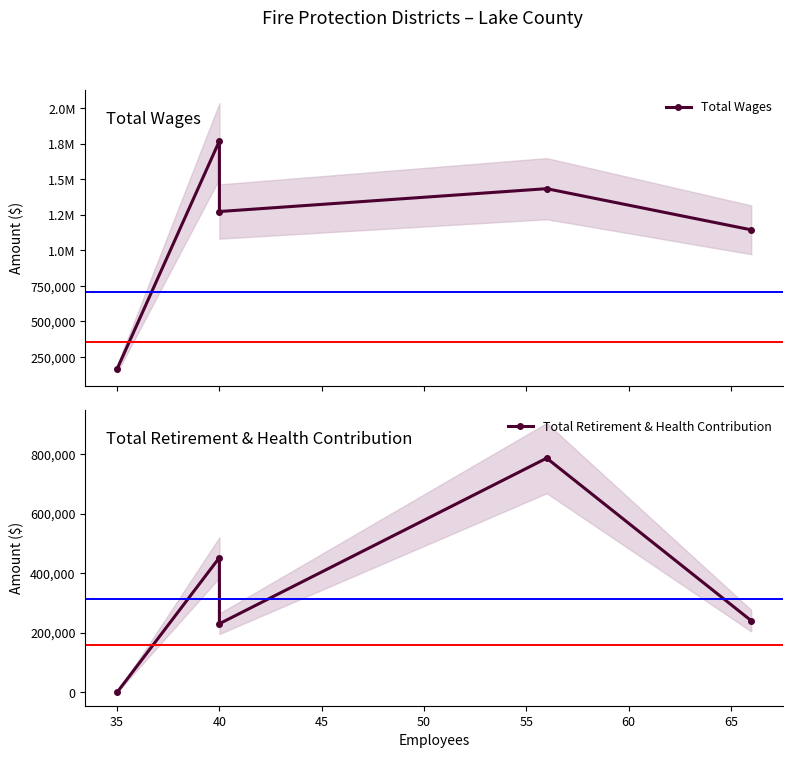

Is it true that Total Retirement & Health Contribution equals 63896 at 50?

False